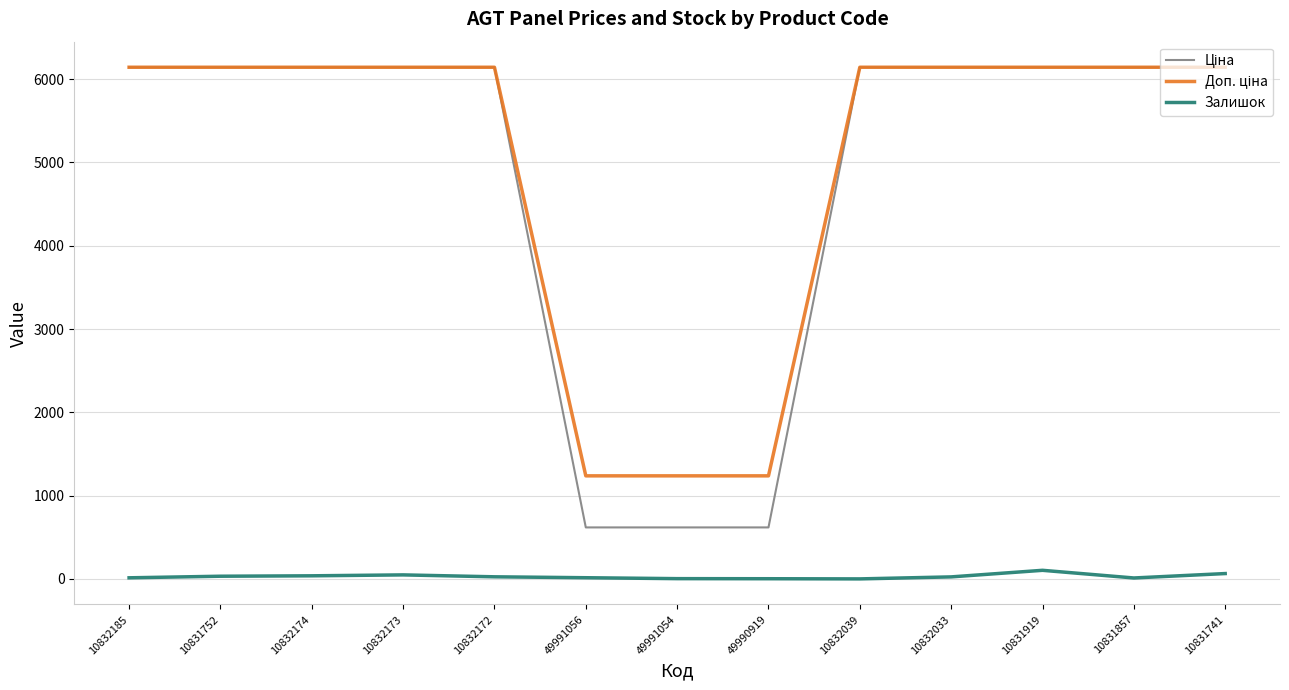

At which category is the sum across all series the highest?

10831919